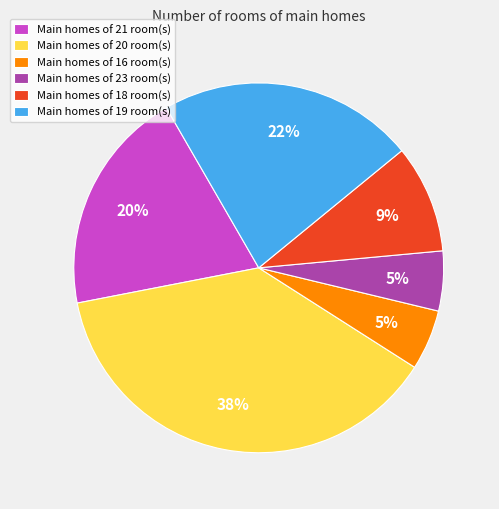

To the nearest percent, what percentage of the pie is Main homes of 19 room(s)?

22%